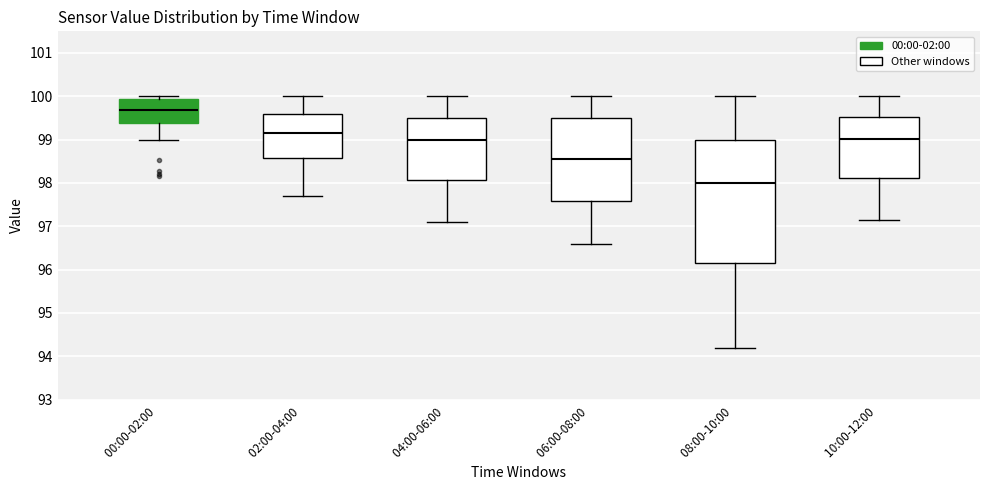

Which box is the tallest, from its lower edge to its upper edge?

08:00-10:00